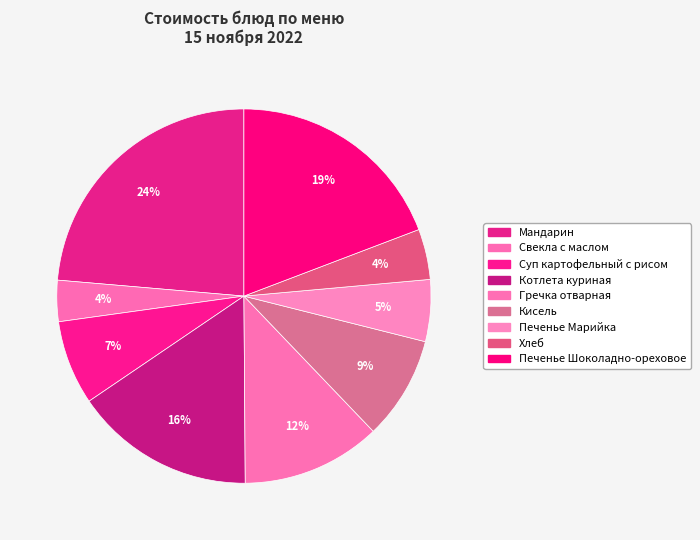

How many slices are in this pie chart?

9